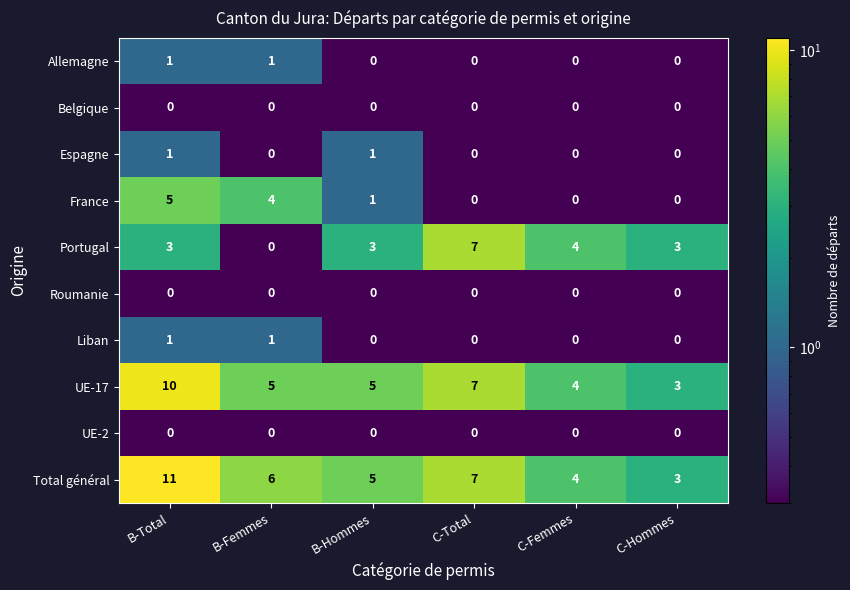

What is the average value of the UE-17 series?

6